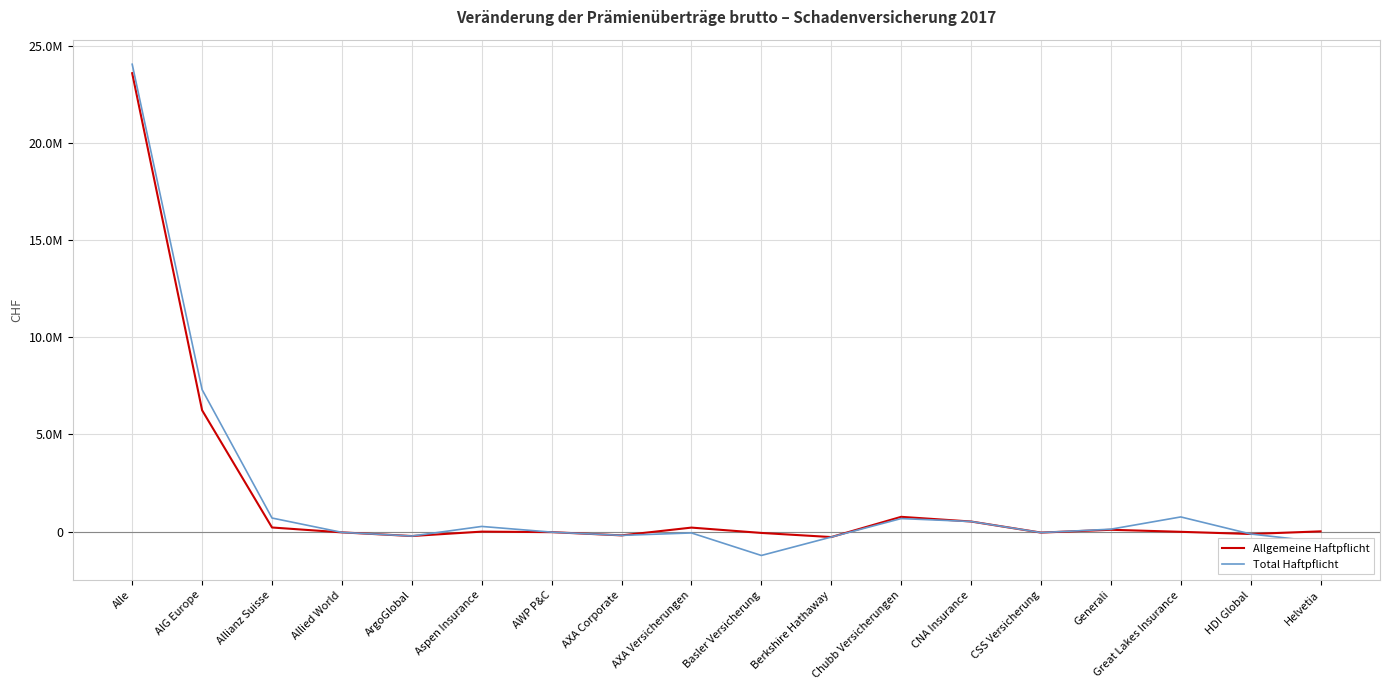

What is the value of the Total Haftpflicht point at the 16th from the left?

752483